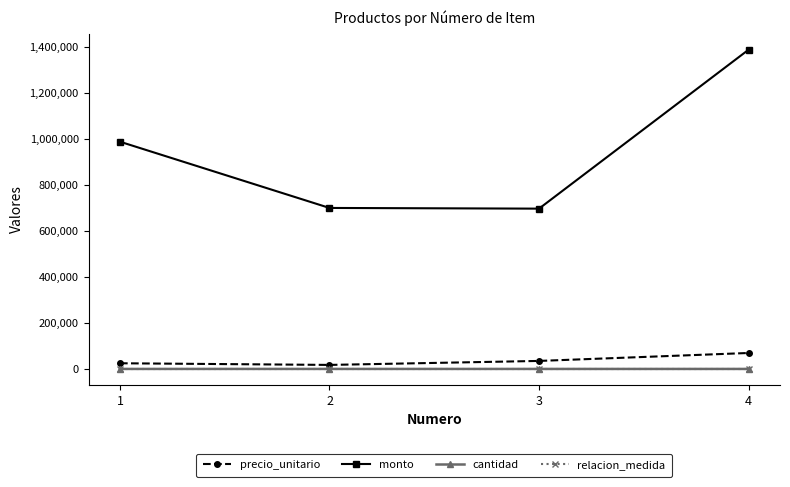

What is the average value of the monto series?

943250